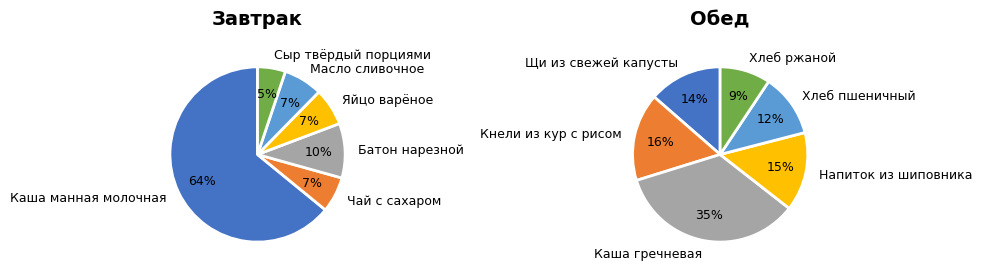

How many slices are in this pie chart?

6